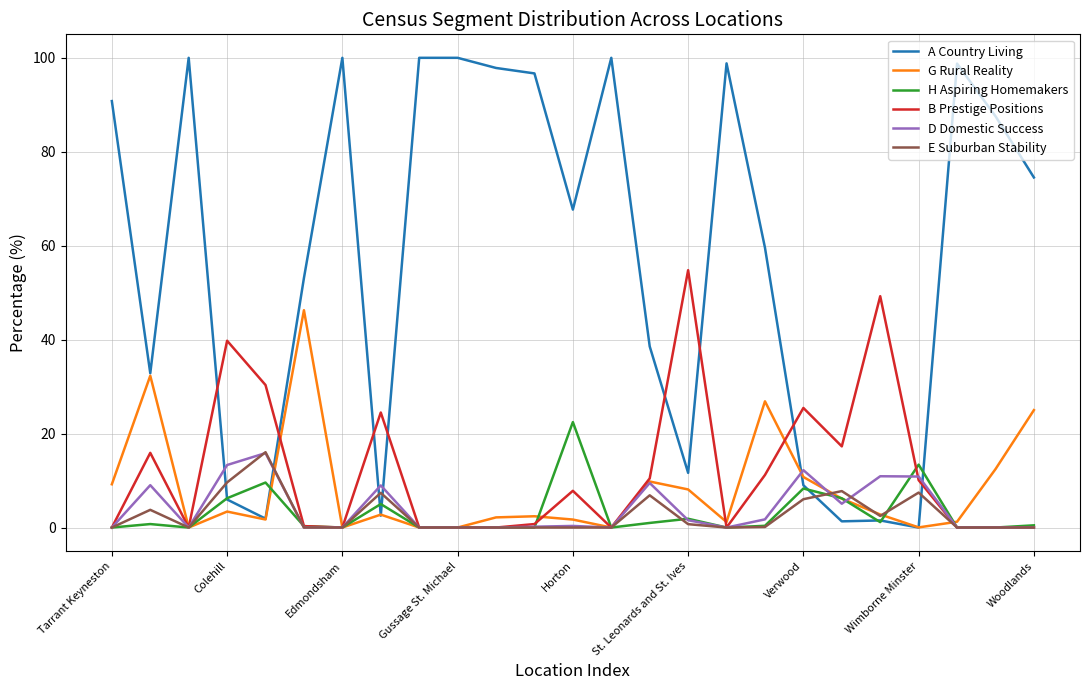

True or false: E Suburban Stability has more than 1 interior local peaks.

True